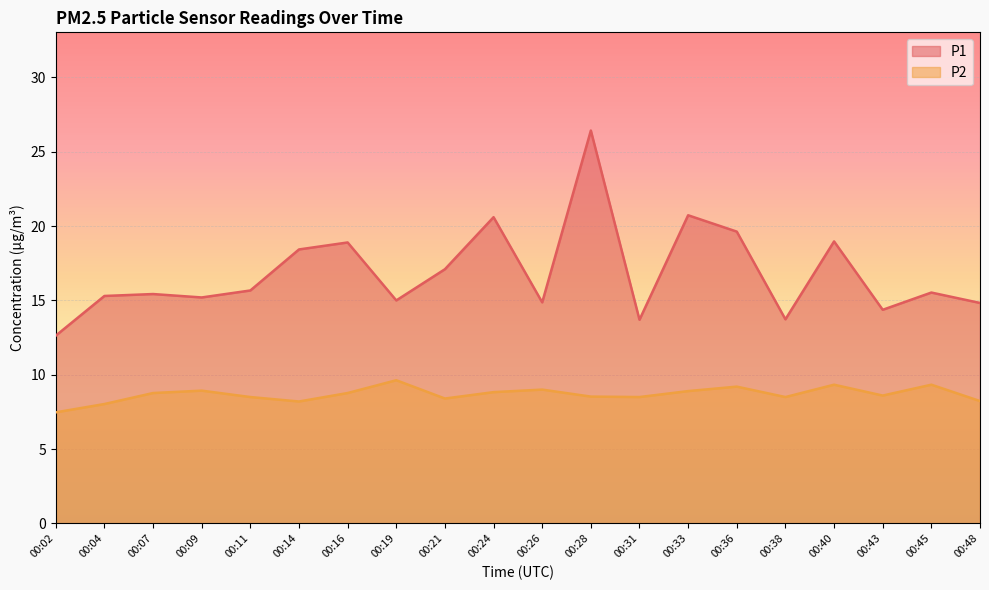

At how many categories does at least one series exceed 14?

17